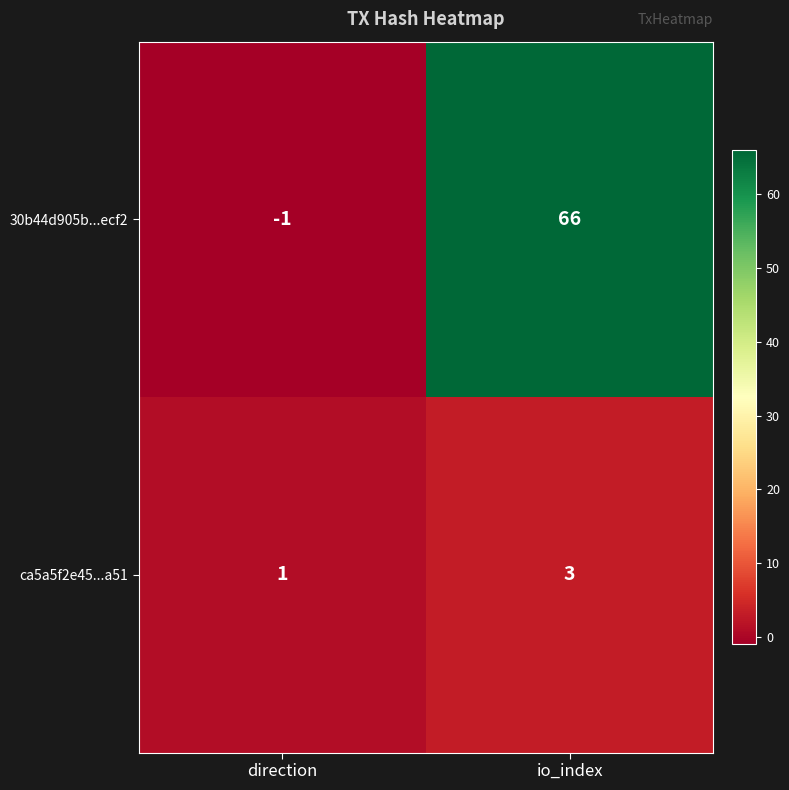

Reading left to right, what are all the values shown in this chart?

30b44d905b...ecf2: -1	66
ca5a5f2e45...a51: 1	3